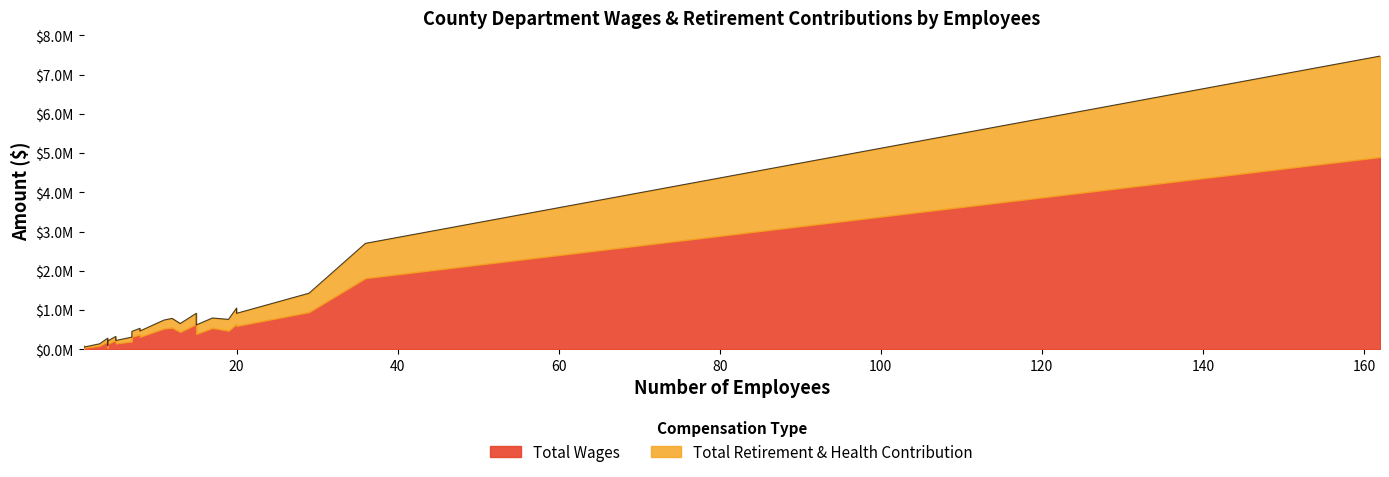

Is it true that Total Wages equals 599787 at CDD-Roads?

True